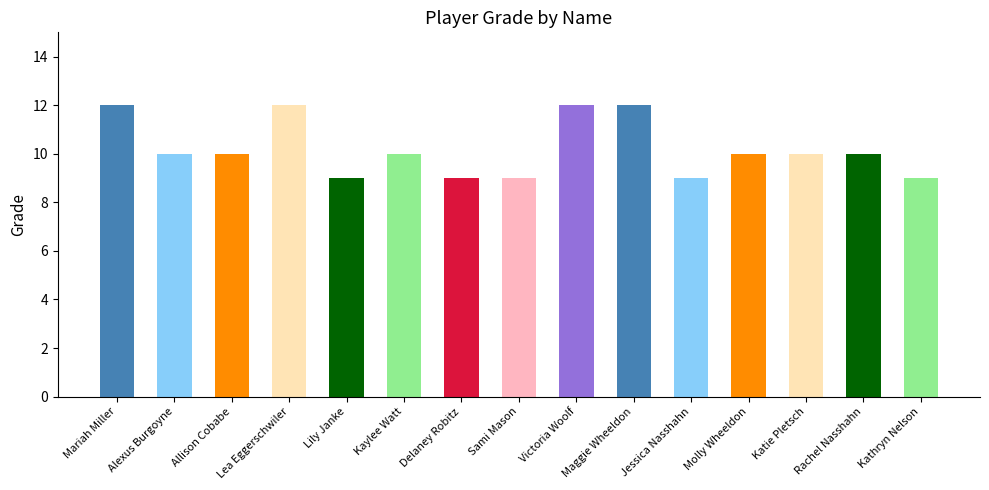

Is it true that the value at Alexus Burgoyne is 5?

False